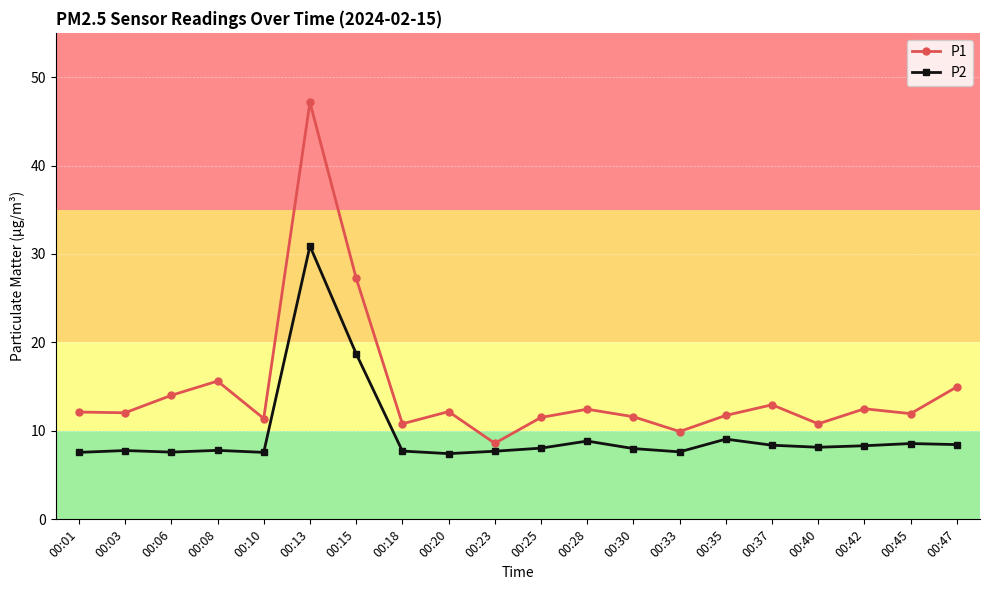

How many lines are shown in the chart?

2